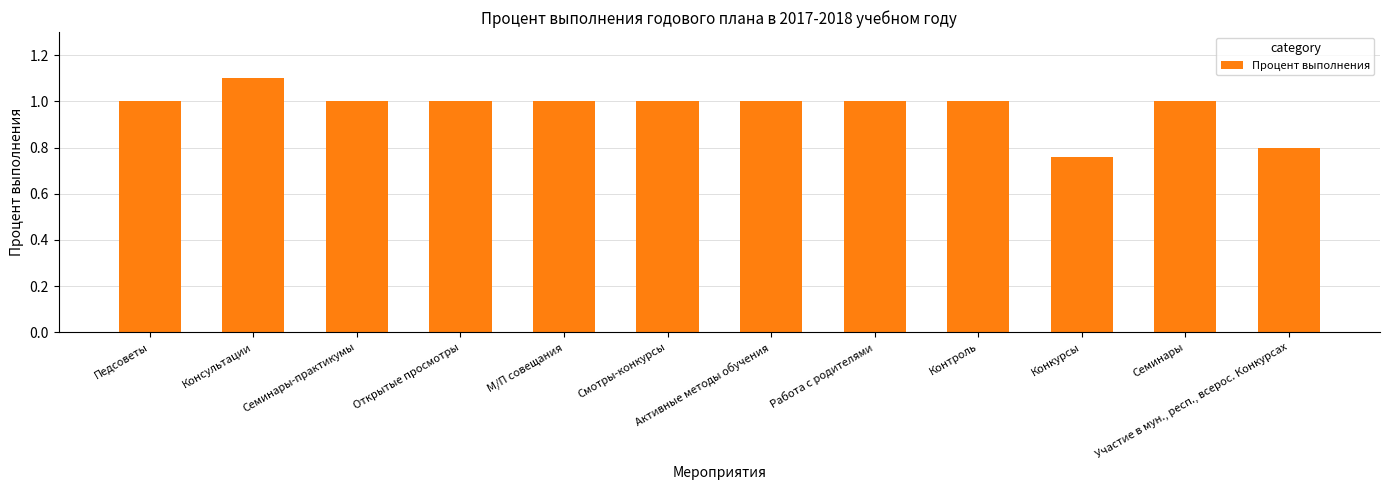

How many bars are there in total?

12